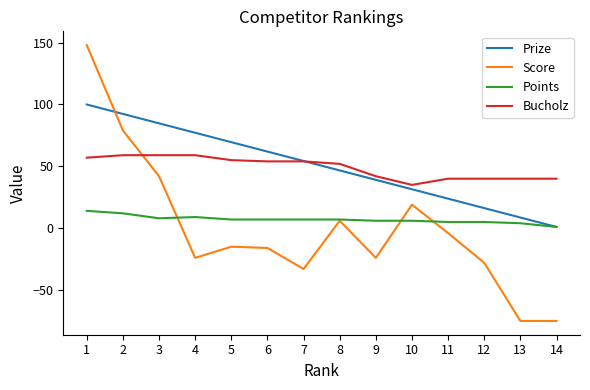

Which series changed the most between 9 and 10?

Score